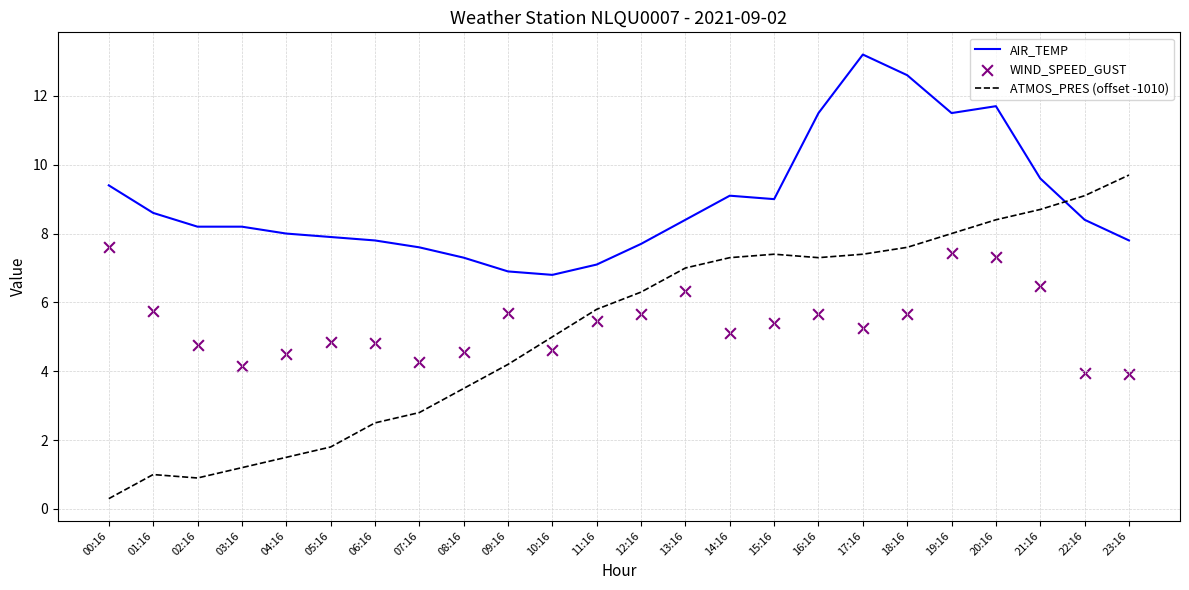

Which series has the largest Y range (max minus min)?

ATMOS_PRES (offset -1010)